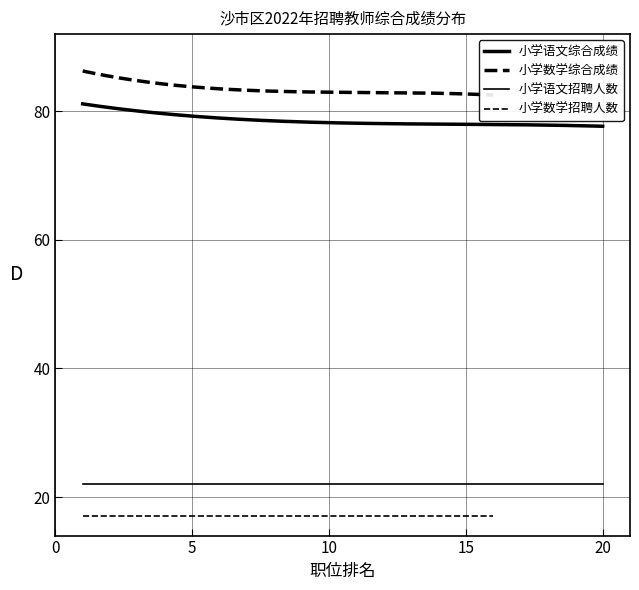

True or false: 招聘人数_语文 has more than 0 points higher than both neighbors.

False